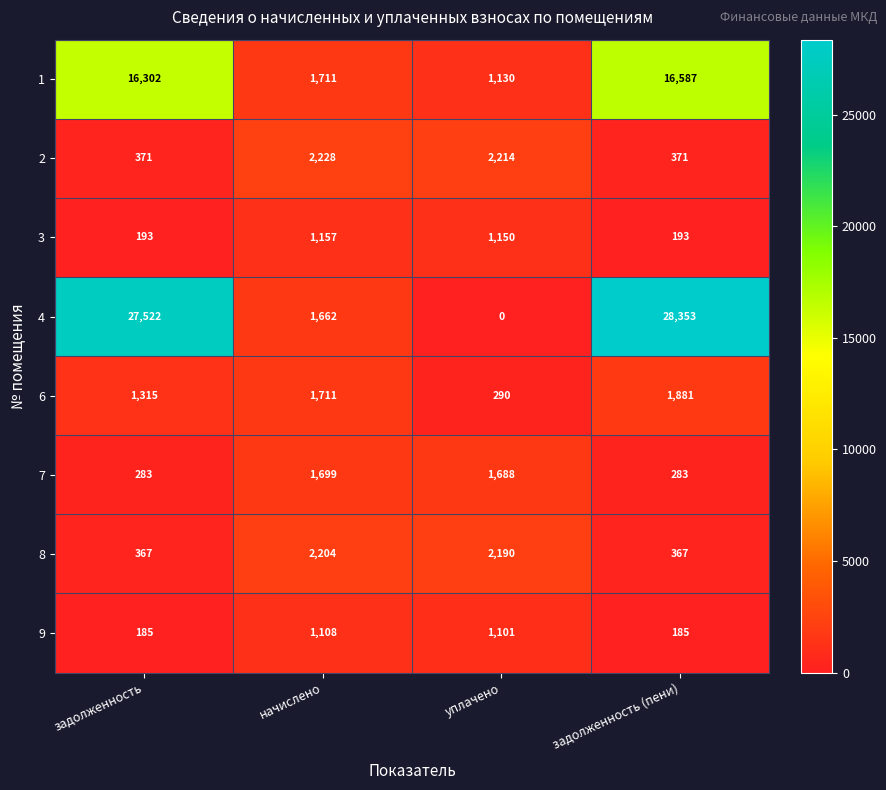

What is the sum of all 9 values?

2579